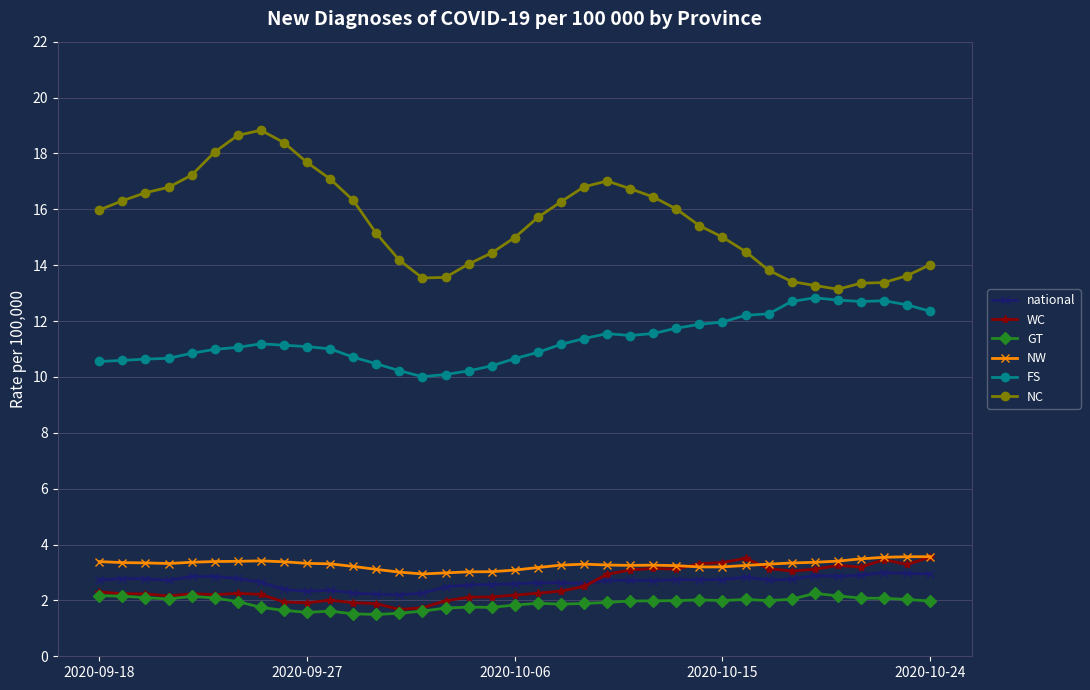

Which series has the widest spread of values?

NC